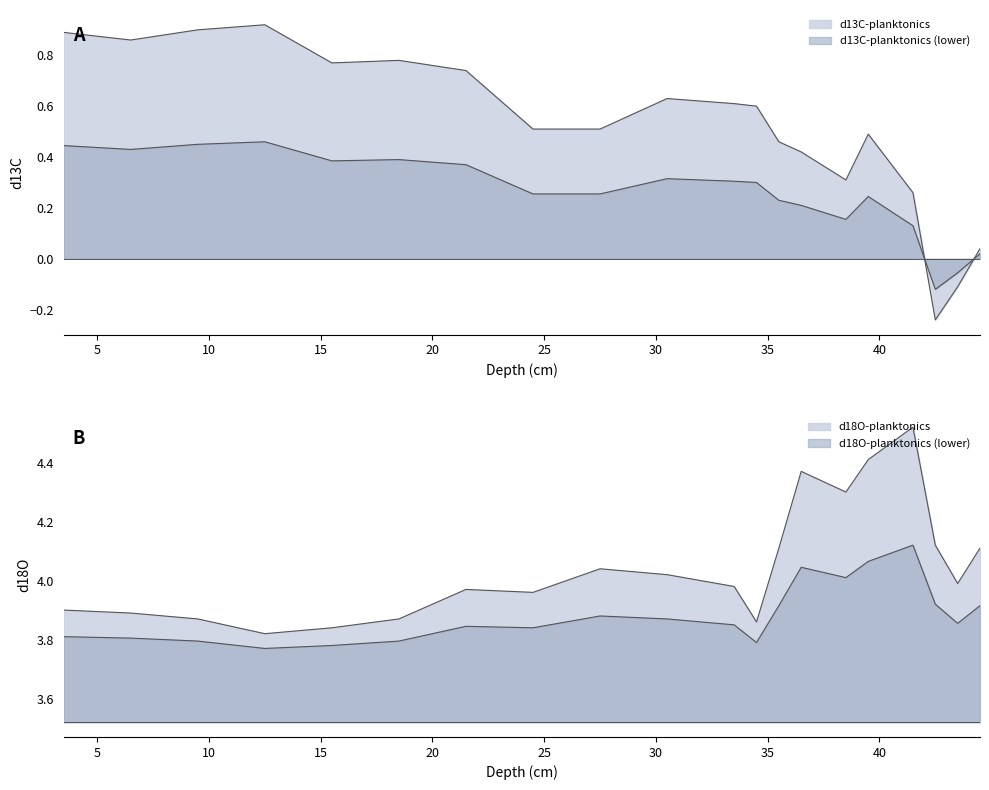

At which label is d13C-planktonics closest to 0?

44.5